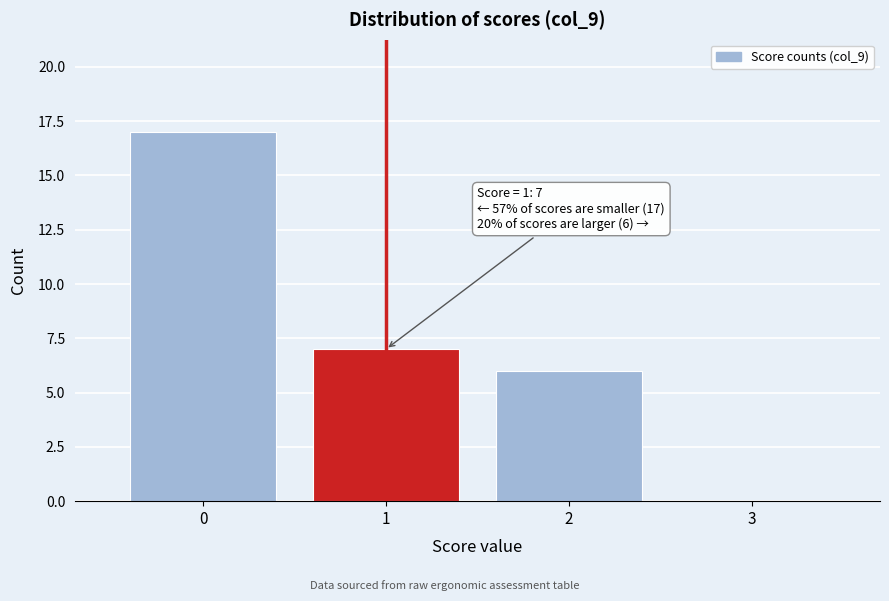

Over which range of the x-axis is the bar tallest?

-0.5 to 0.5